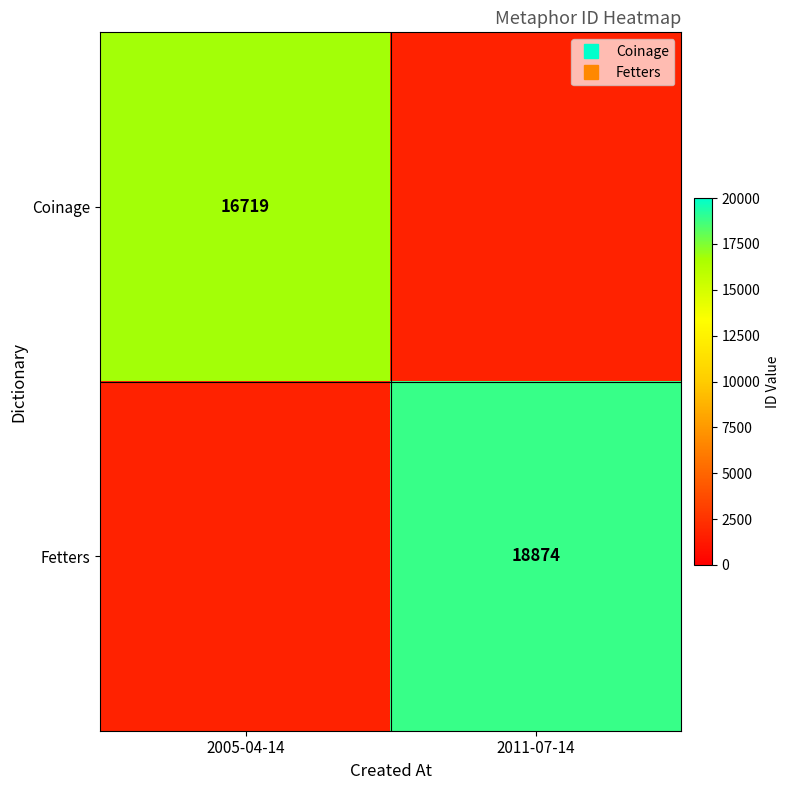

Rank the series by their average value, from highest to lowest.

Fetters, Coinage